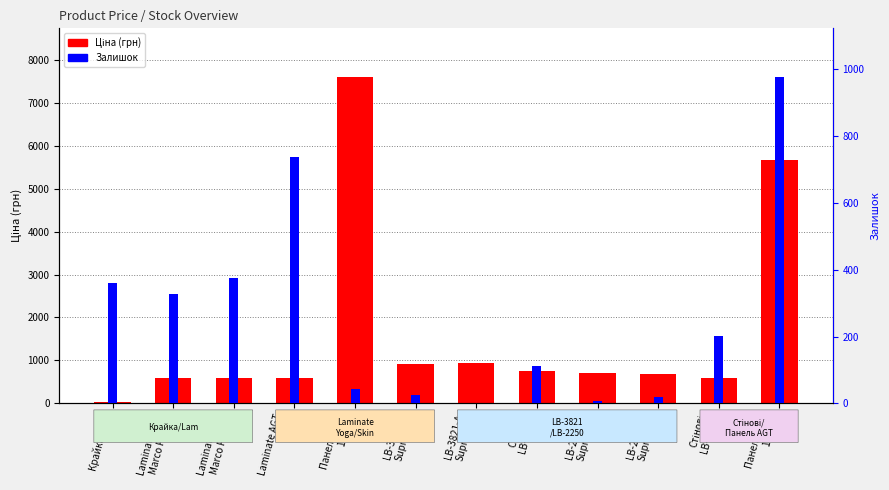

What is the average value of the Ціна (грн) series?

1636.6